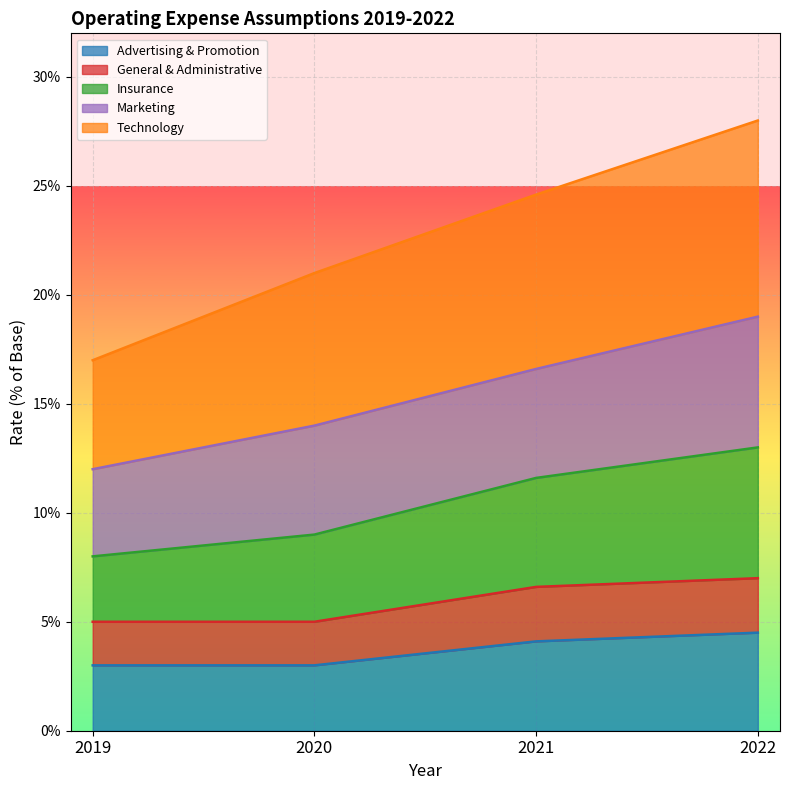

True or false: Advertising & Promotion and General & Administrative cross at least once.

False